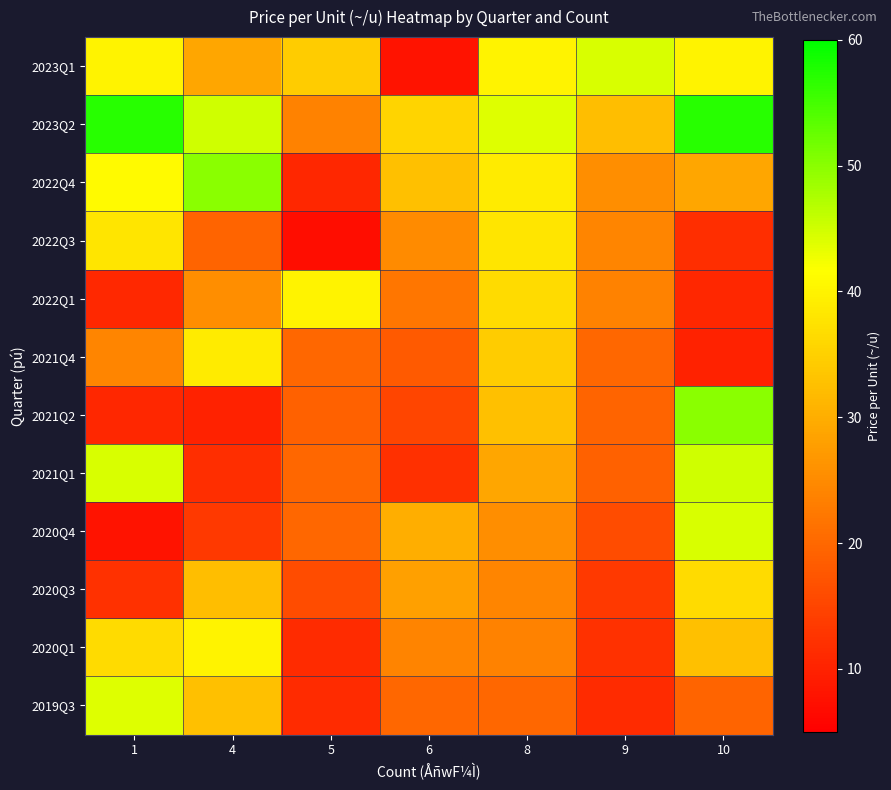

Reading left to right, extract all data points from this chart.

2023Q1: 1=40.0	4=29.0	5=34.3	6=7.8	8=40.0	9=44.4	10=40.0
2023Q2: 1=57.1	4=45.0	5=23.7	6=35.7	8=44.0	9=32.3	10=57.1
2022Q4: 1=41.0	4=50.0	5=10.7	6=32.7	8=38.8	9=25.5	10=29.0
2022Q3: 1=38.0	4=19.6	5=7.1	6=25.0	8=38.0	9=24.2	10=11.8
2022Q1: 1=10.9	4=25.5	5=40.0	6=22.0	8=36.4	9=23.7	10=10.6
2021Q4: 1=24.2	4=38.8	5=20.0	6=18.0	8=34.3	9=20.0	10=10.0
2021Q2: 1=10.6	4=10.0	5=19.1	6=15.0	8=32.6	9=19.6	10=50.0
2021Q1: 1=44.4	4=11.8	5=20.0	6=12.0	8=29.0	9=19.1	10=45.0
2020Q4: 1=7.8	4=13.3	5=20.0	6=30.0	8=25.5	9=16.1	10=44.4
2020Q3: 1=12.2	4=32.3	5=16.1	6=28.0	8=24.2	9=13.3	10=36.4
2020Q1: 1=36.4	4=40.0	5=11.4	6=24.0	8=23.7	9=12.2	10=32.7
2019Q3: 1=44.0	4=32.6	5=11.4	6=20.0	8=20.0	9=11.4	10=19.6